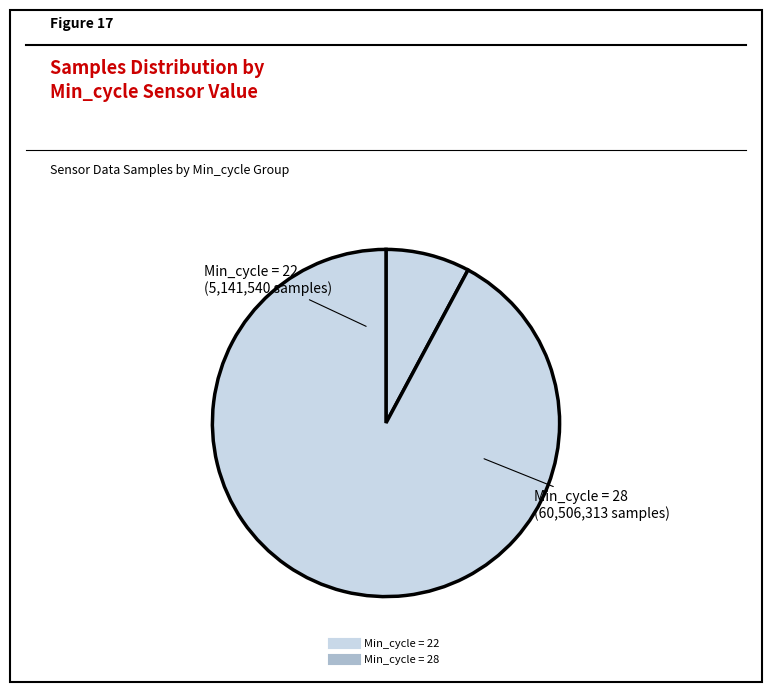

Count the number of slices in the pie.

2